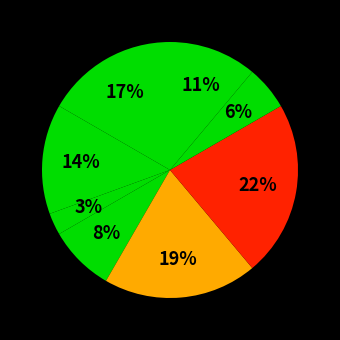

How many slices are in this pie chart?

8